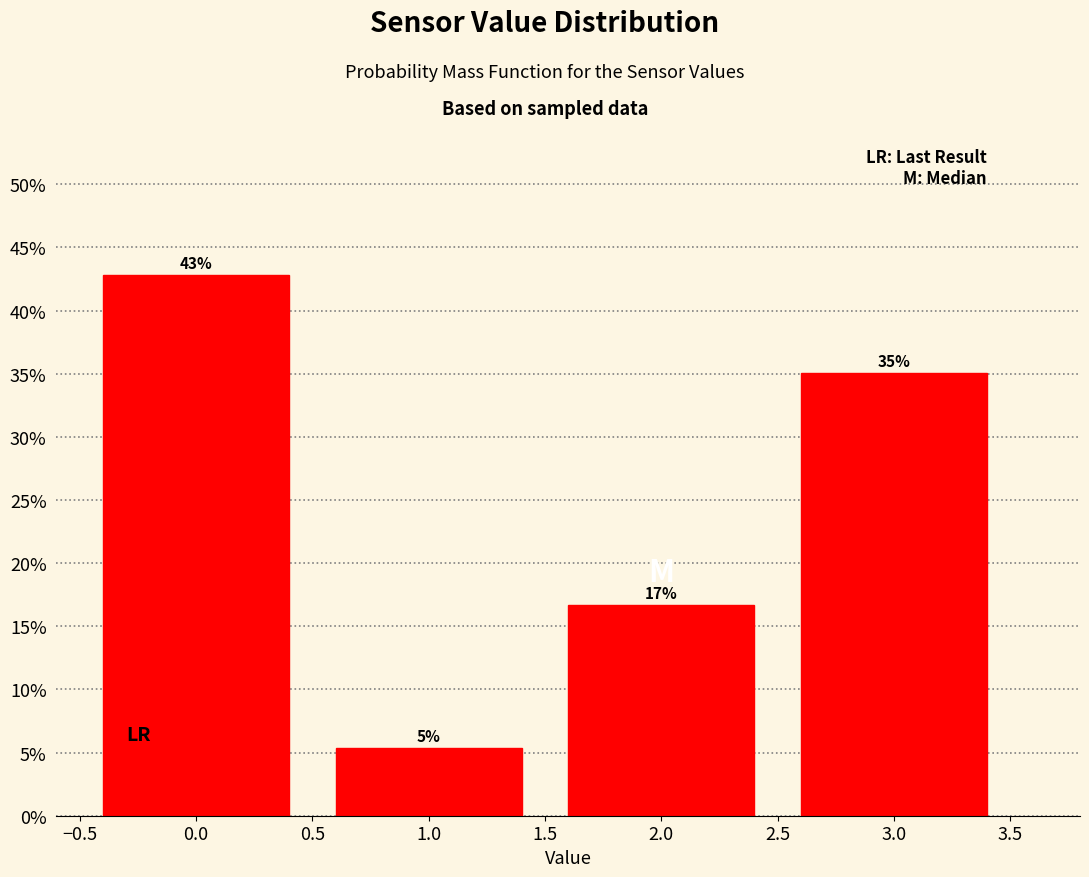

Read the value at 0.0.

42.9